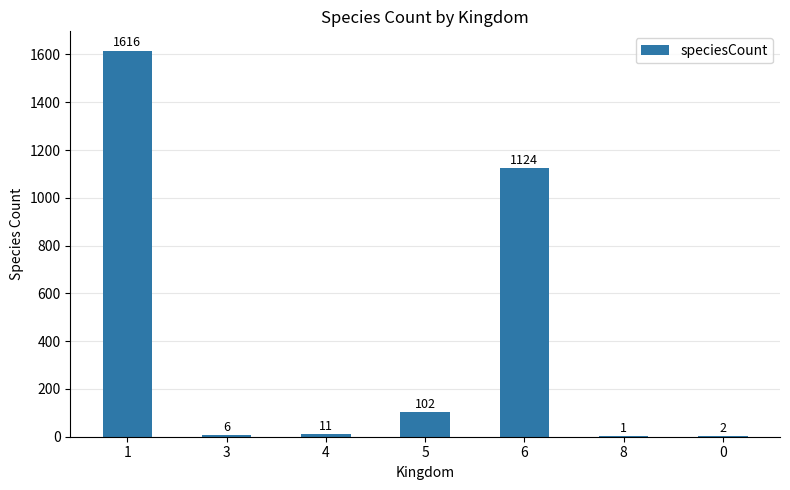

At which label is the value closest to 808?

6